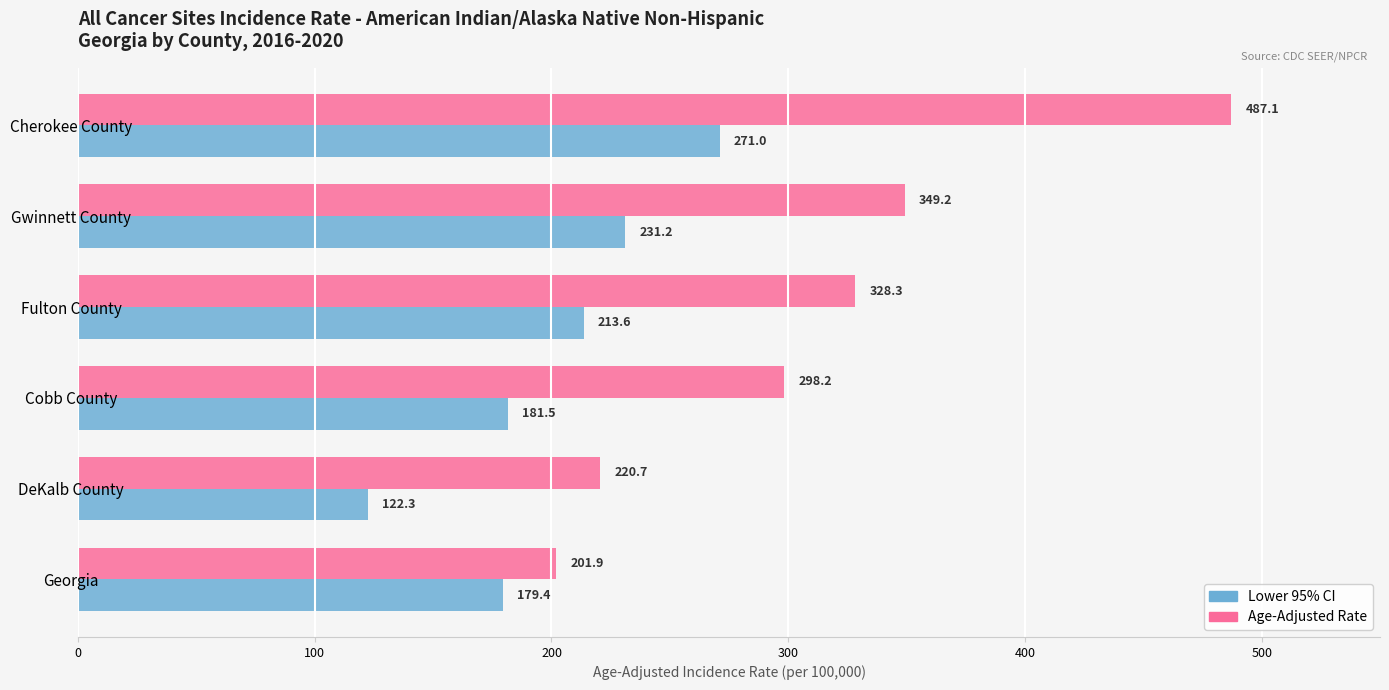

Which category has the lowest value in the Lower 95% CI series?

DeKalb County